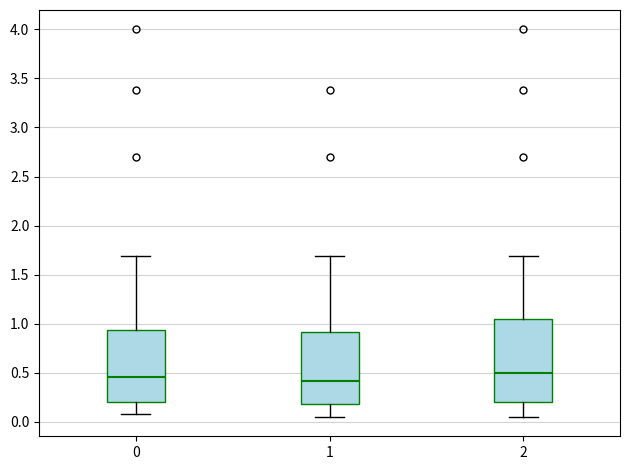

Reading left to right, transcribe this box plot: for each box, give where its median line is, the range the box spans, and where its two whiskers end, as read against the y-axis. The values are not printed on the chart, so give them approximately, as read against the axis.

0: median 0.45, box 0.20 to 0.95, whiskers 0.10 to 1.70
1: median 0.40, box 0.20 to 0.90, whiskers 0.05 to 1.70
2: median 0.50, box 0.20 to 1.05, whiskers 0.05 to 1.70